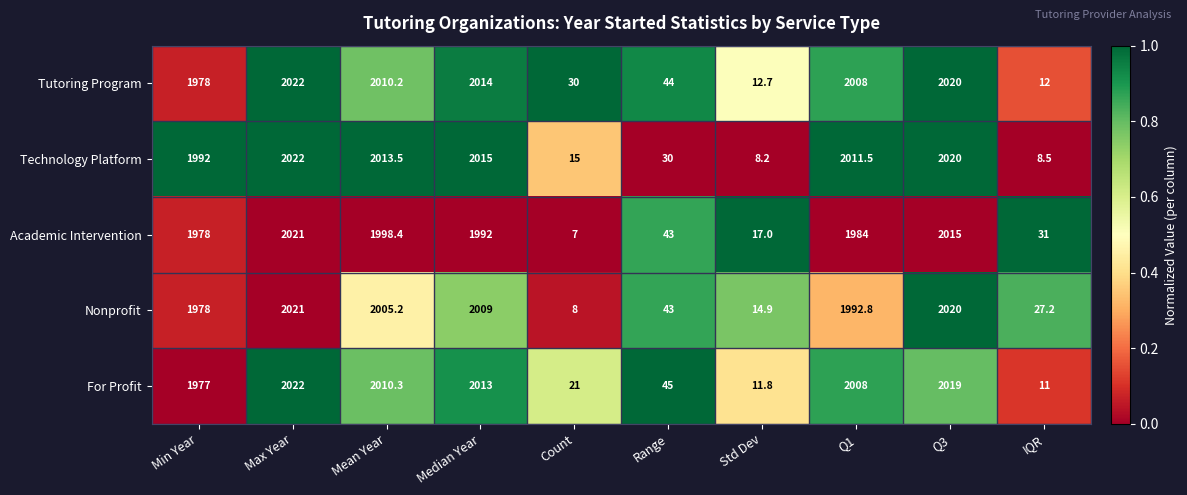

What is the sum of all Academic Intervention values?

12086.4